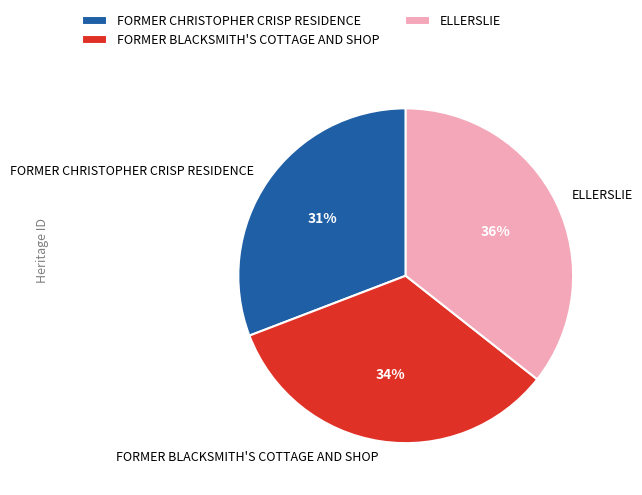

Is it true that FORMER BLACKSMITH'S COTTAGE AND SHOP is 34% of the pie?

True